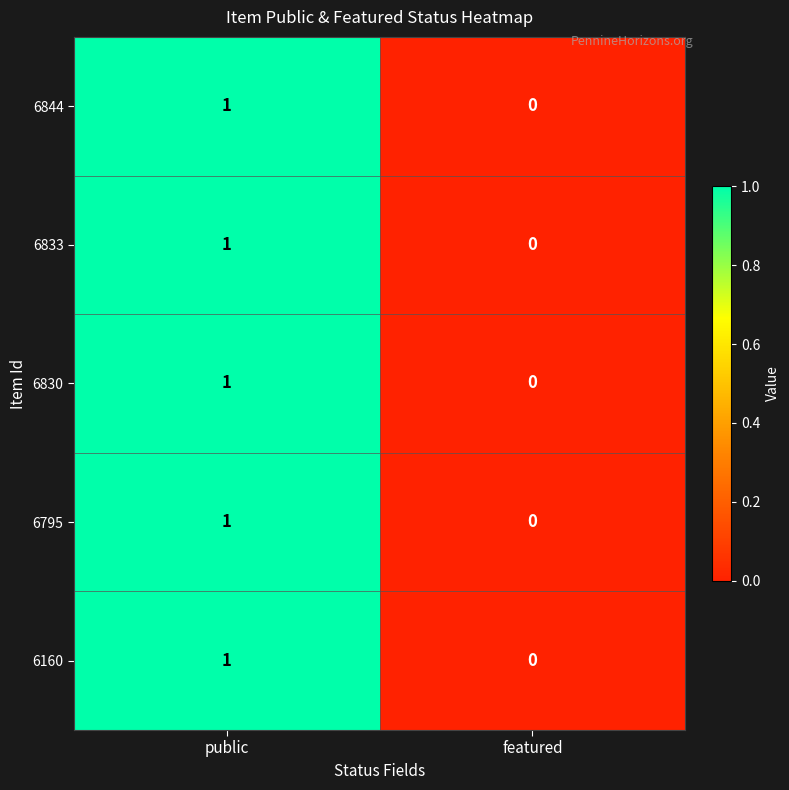

How many positive values does the 6830 series have?

1